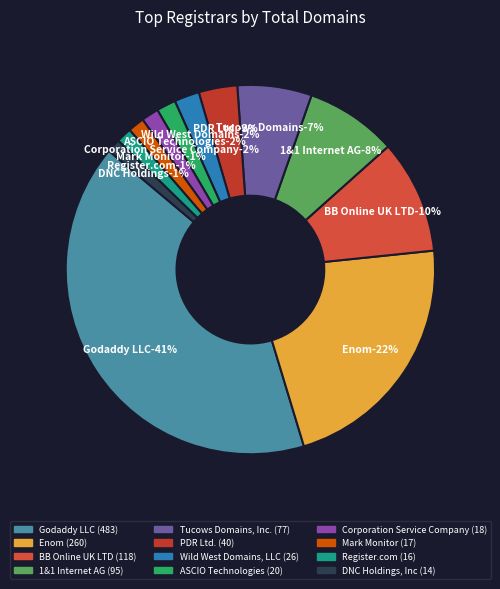

What percentage is the Enom slice, to the nearest percent?

22%